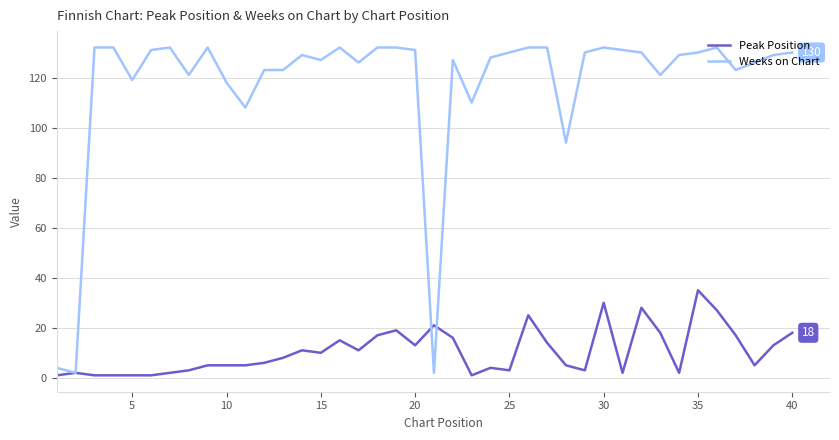

What is the greatest value displayed?

132